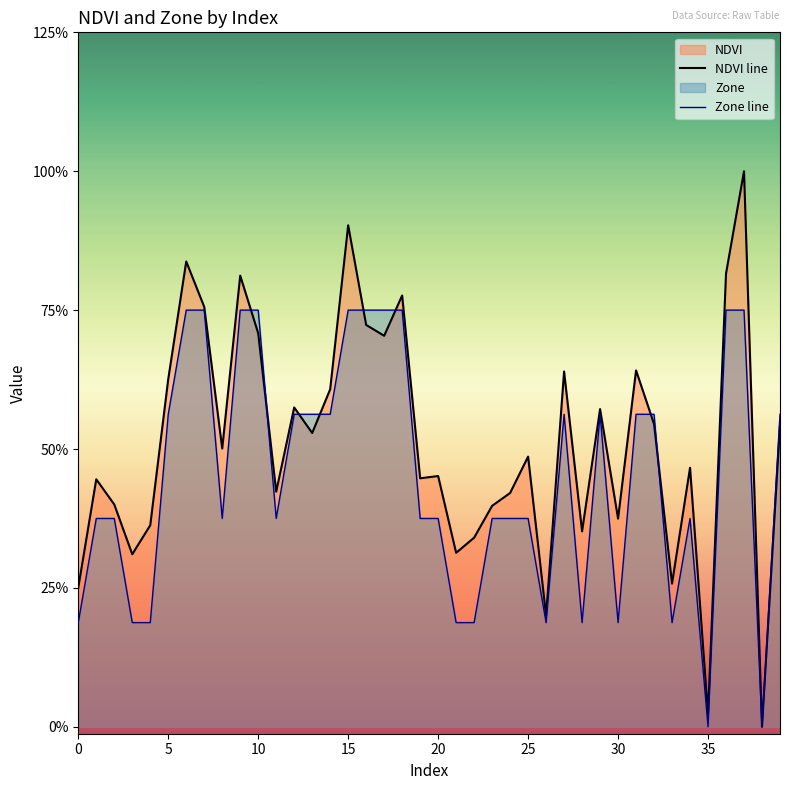

In Zone, how many points are lower than both neighbors (excluding endpoints)?

8